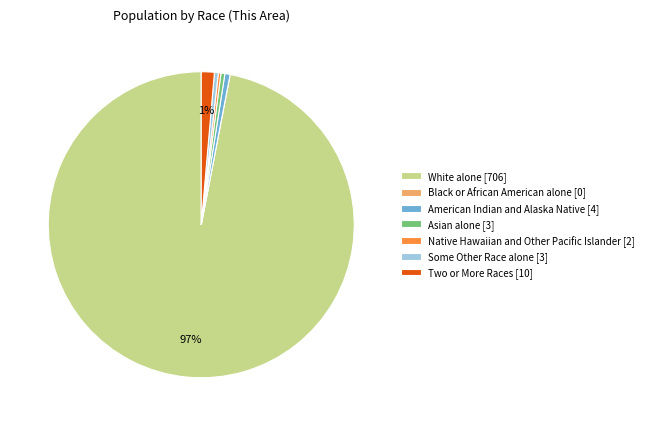

To the nearest percent, what is the average slice percentage?

14%